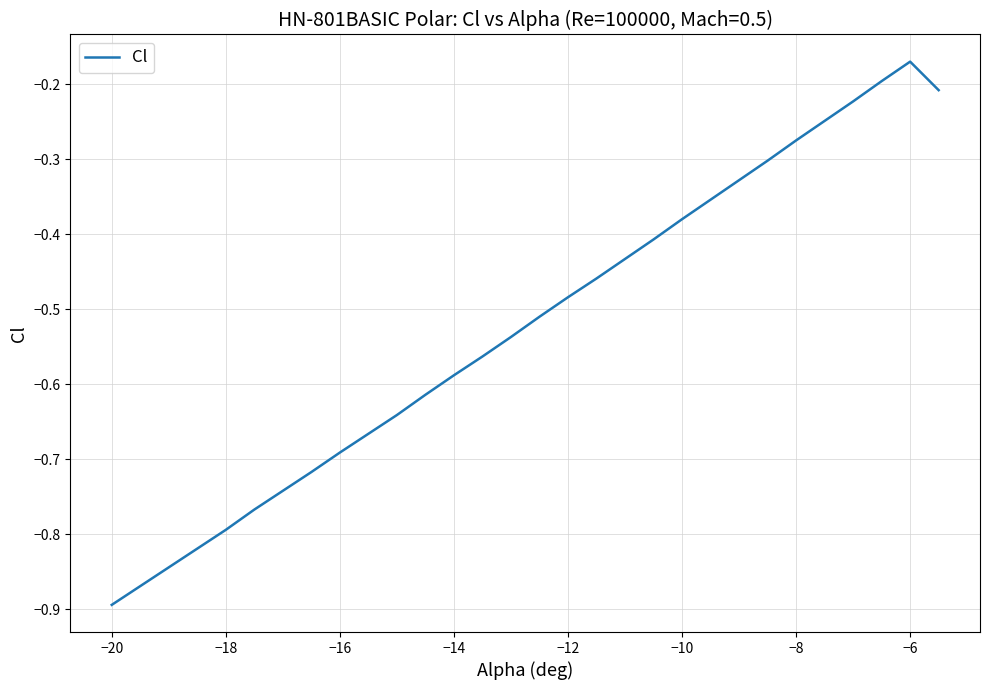

What is the difference between the maximum and minimum values?

0.7